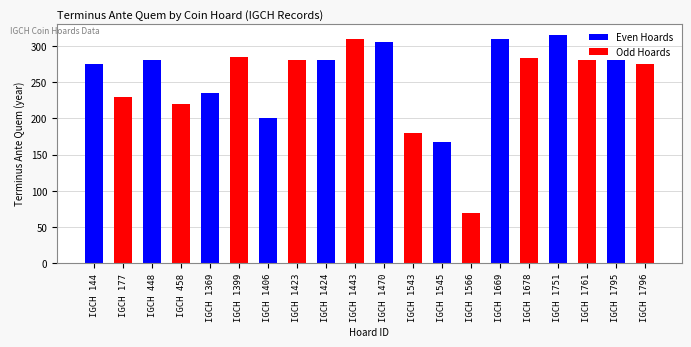

Read the Odd Hoards value at IGCH 144, to the nearest 5.

230